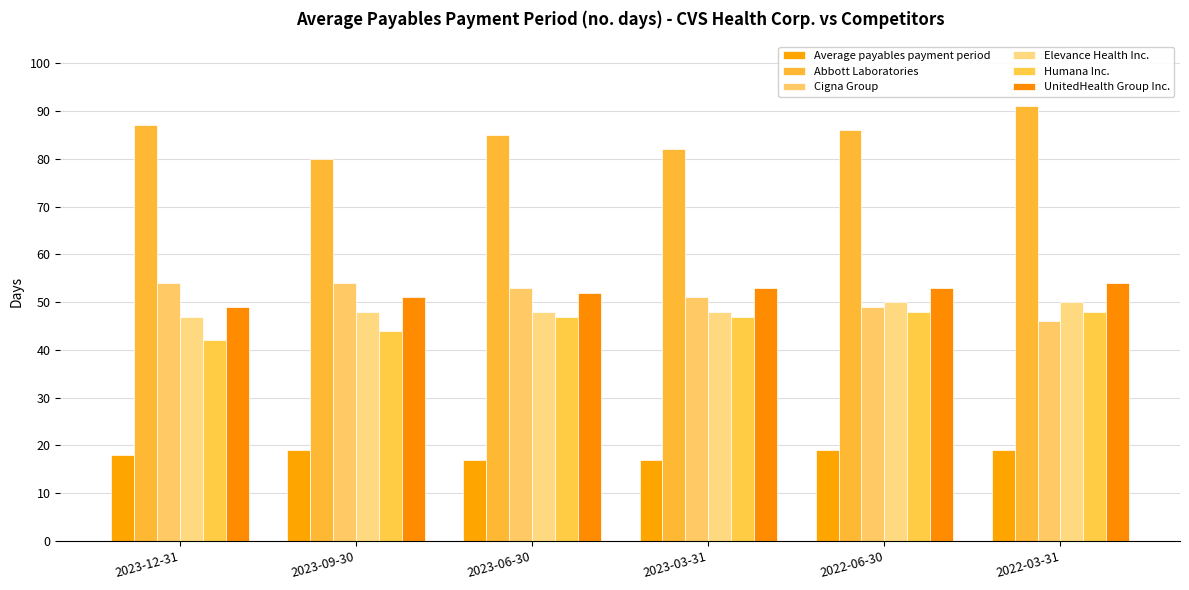

What is the difference between the Abbott Laboratories values at 2023-03-31 and 2023-09-30?

2